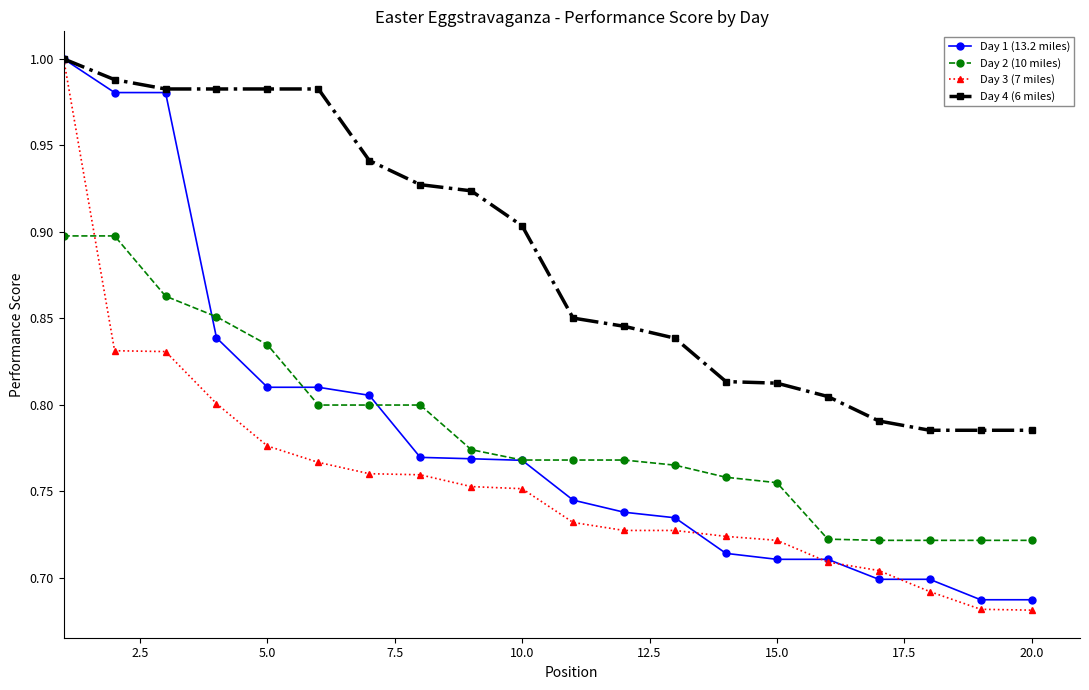

Which series has the widest spread of values?

Day 3 (7 miles)